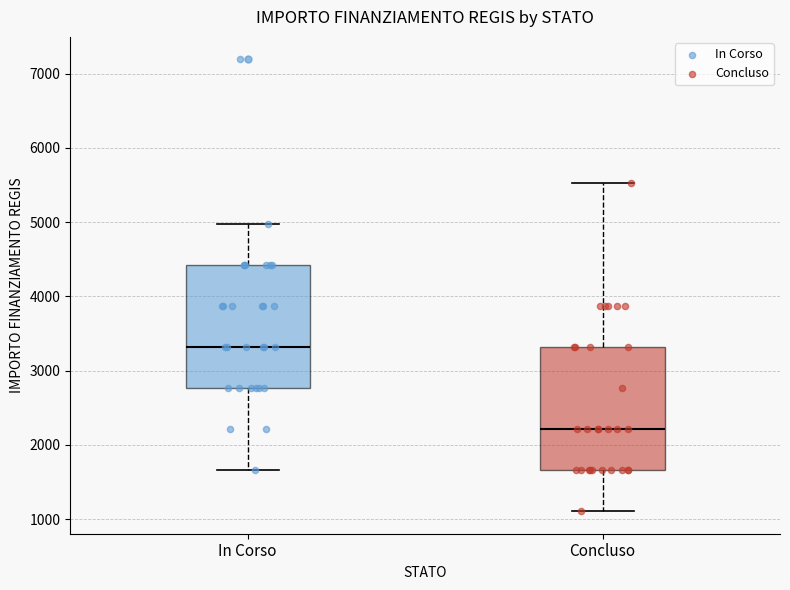

Where does the upper whisker of the box for Concluso end on the y-axis? The values are not printed on the chart, so give them approximately, as read against the axis.

5500